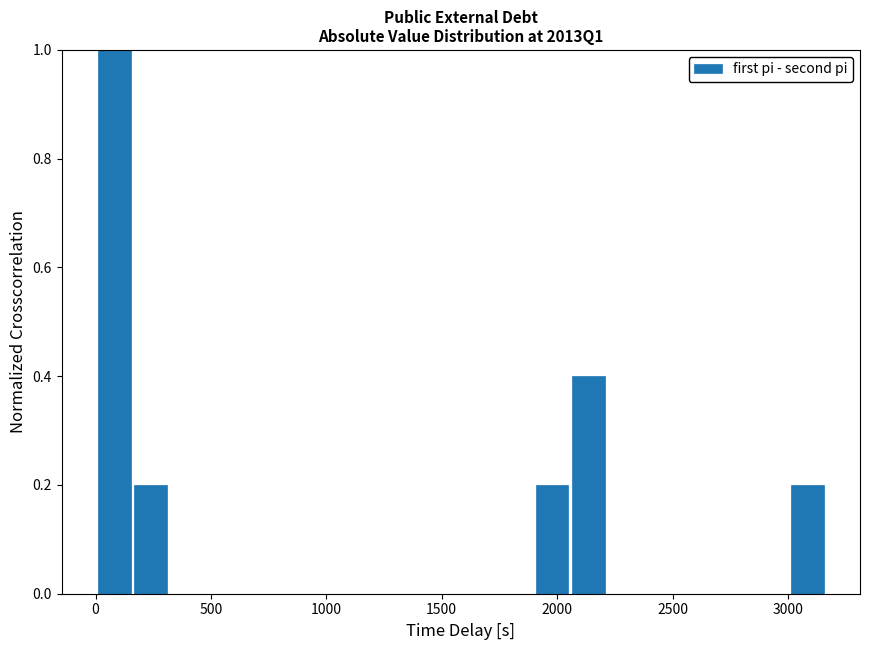

Around what value on the x-axis is the tallest bar? Give the approximate position of its centre, as read against the axis.

100